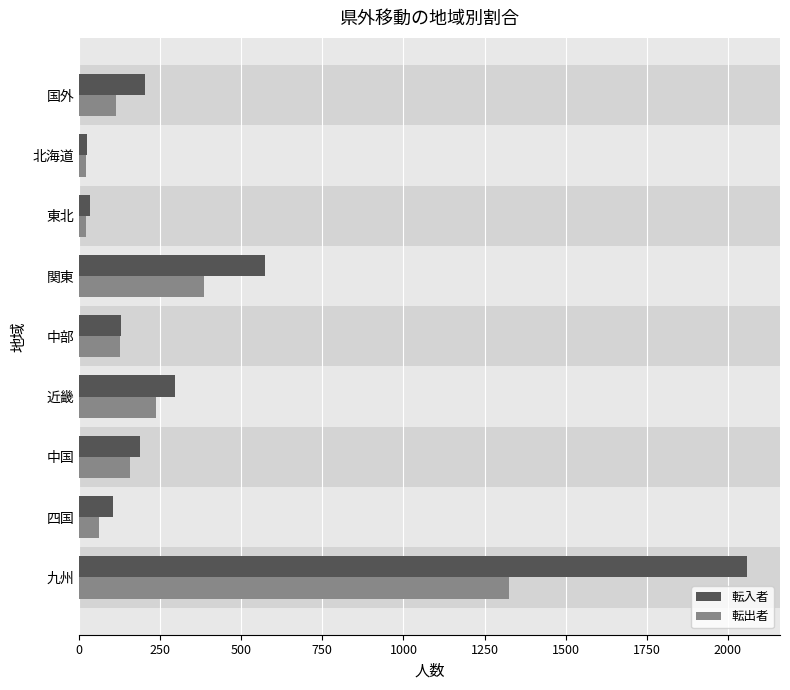

What is the difference between the 転入者 values at 九州 and 四国?

1953